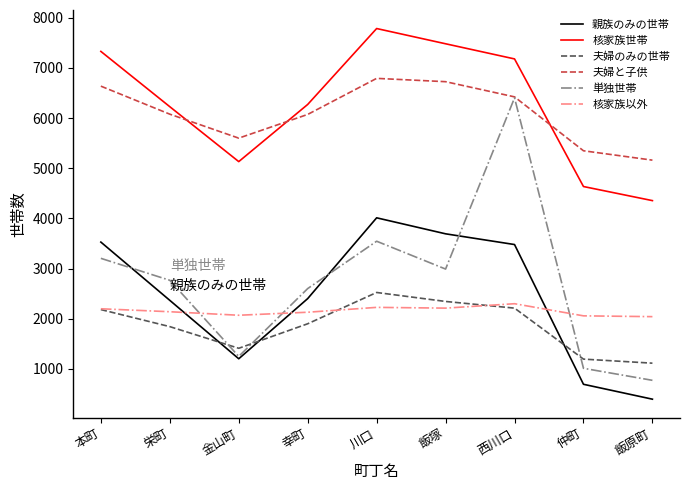

True or false: 核家族以外 has a value of 979 at 飯原町.

False